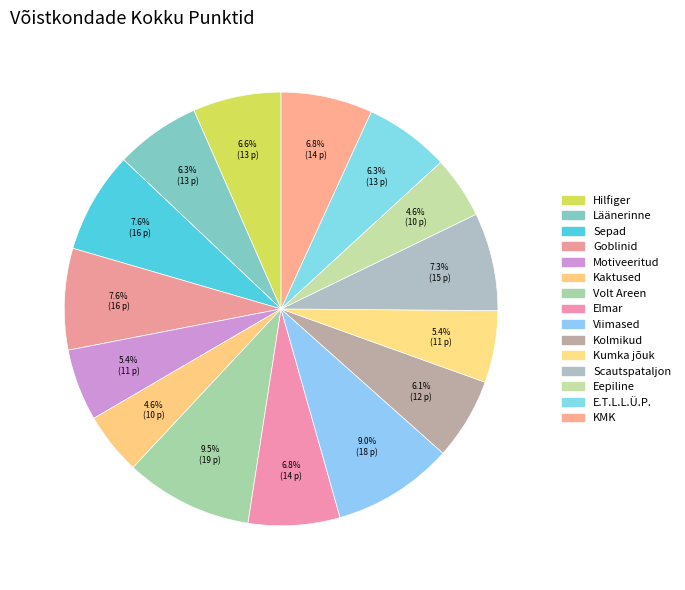

Does Hilfiger account for over 50% of the chart?

No